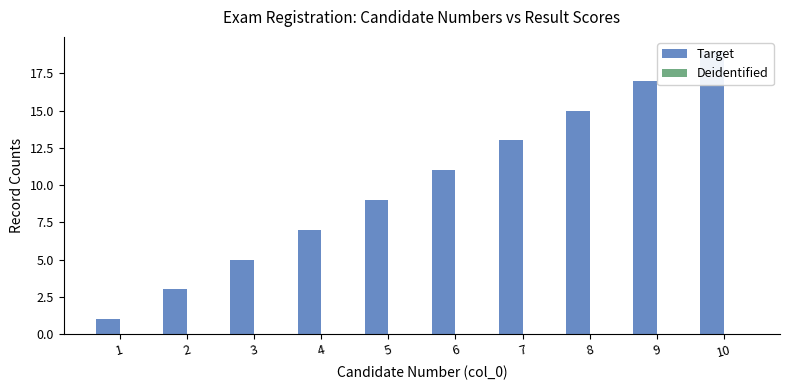

Is the value of Target at 7 greater than the value of Deidentified at 7?

Yes